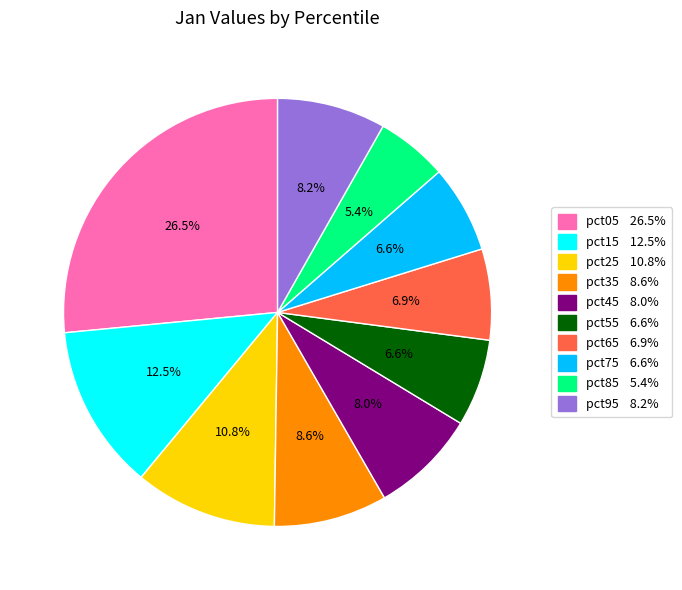

What percentage do pct55 and pct85 together represent?

12.0%